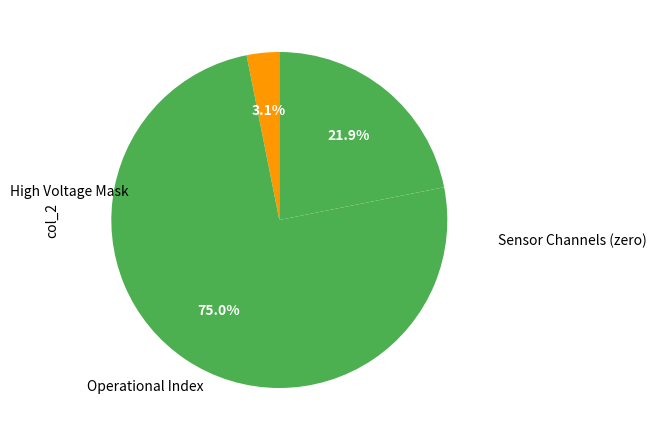

Count the number of slices in the pie.

3